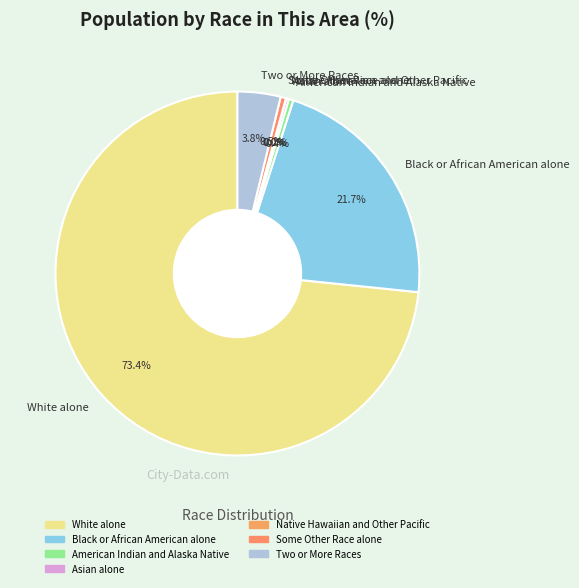

What portion of the pie excludes White alone?

26.6%